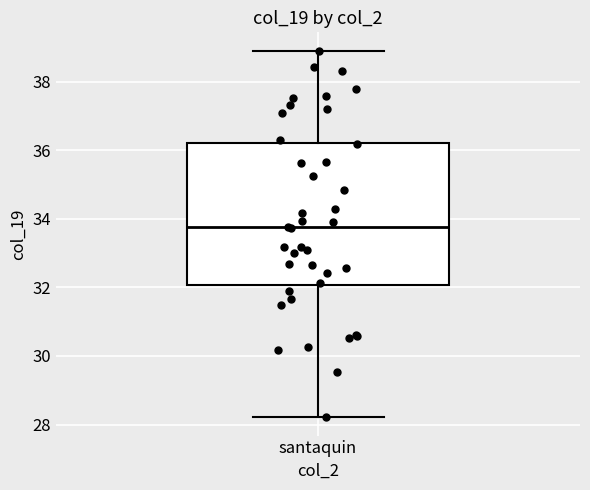

Transcribe this box plot: give where the median line is, the range the box spans, and where the two whiskers end, as read against the y-axis. The values are not printed on the chart, so give them approximately, as read against the axis.

median 33.8, box 32.0 to 36.2, whiskers 28.2 to 39.0